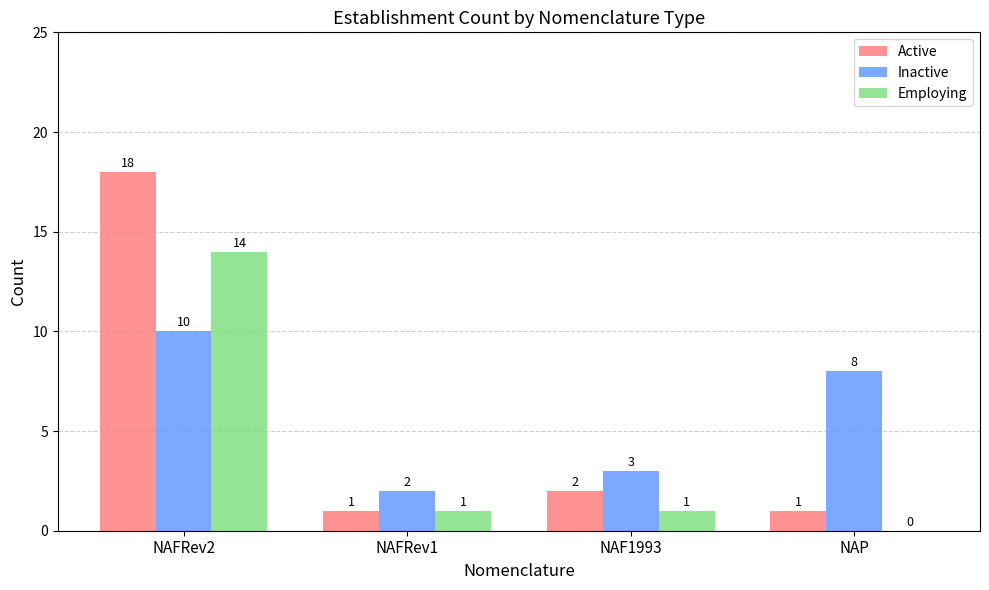

Reading left to right, extract all data points from this chart.

Active: 18	1	2	1
Inactive: 10	2	3	8
Employing: 14	1	1	0